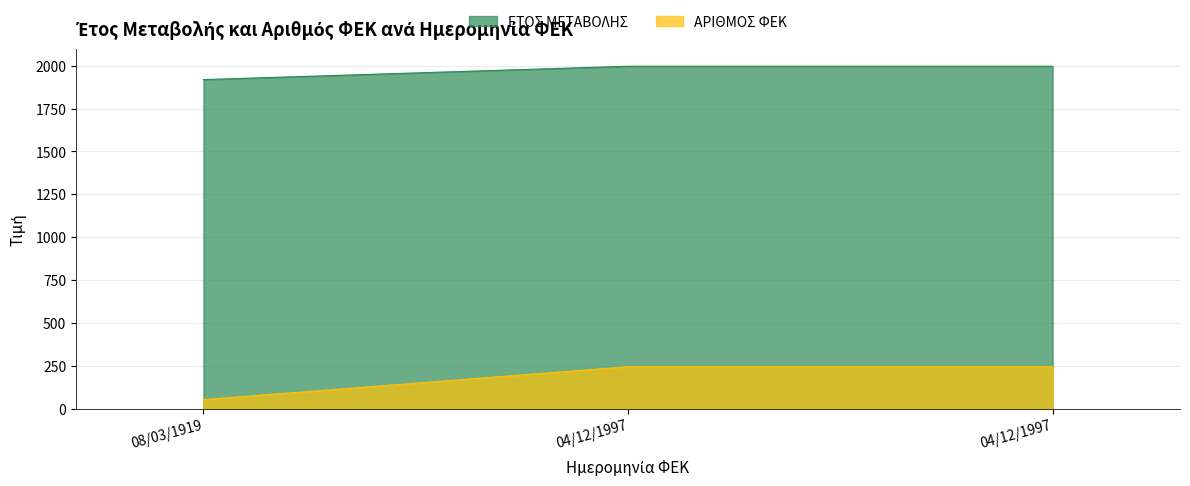

How many lines are shown in the chart?

2